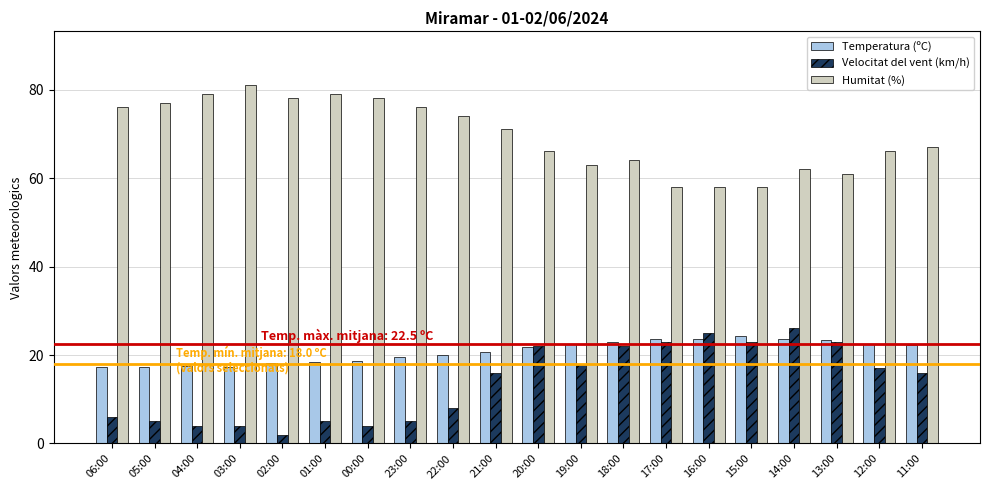

At which category does the chart reach its peak across all series?

03:00